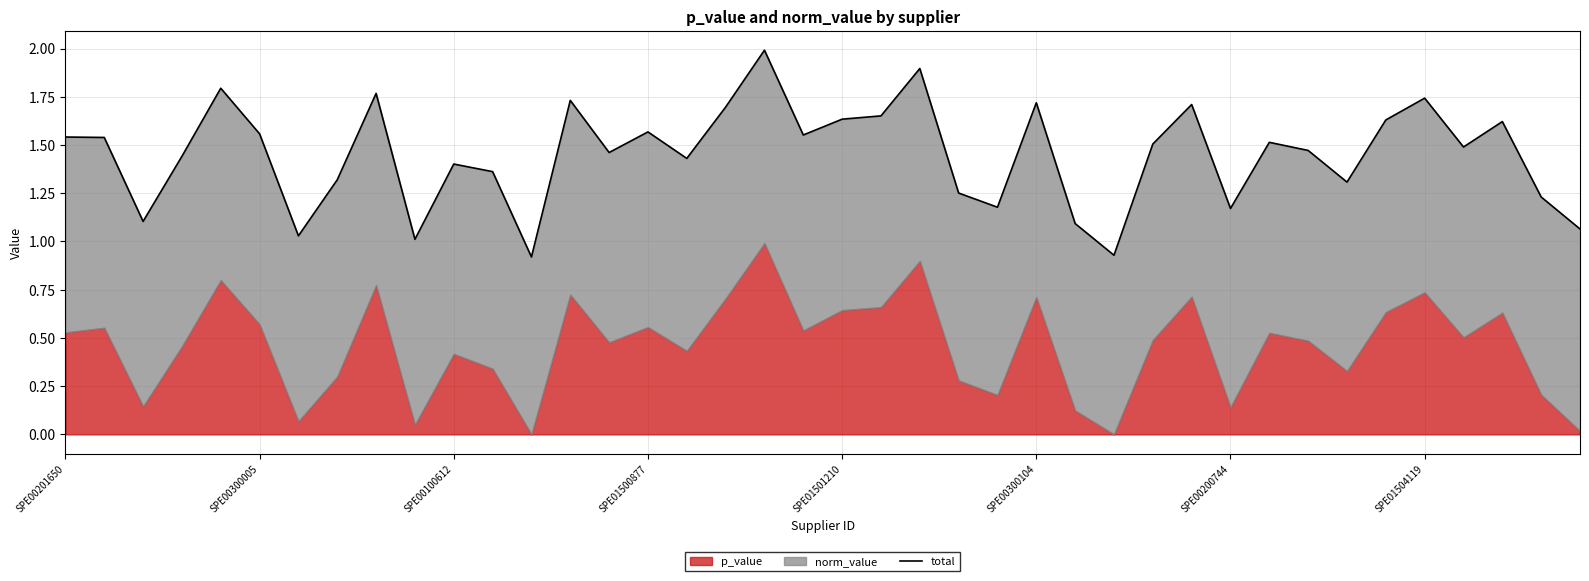

Where is the data nearest to the value 1?

9